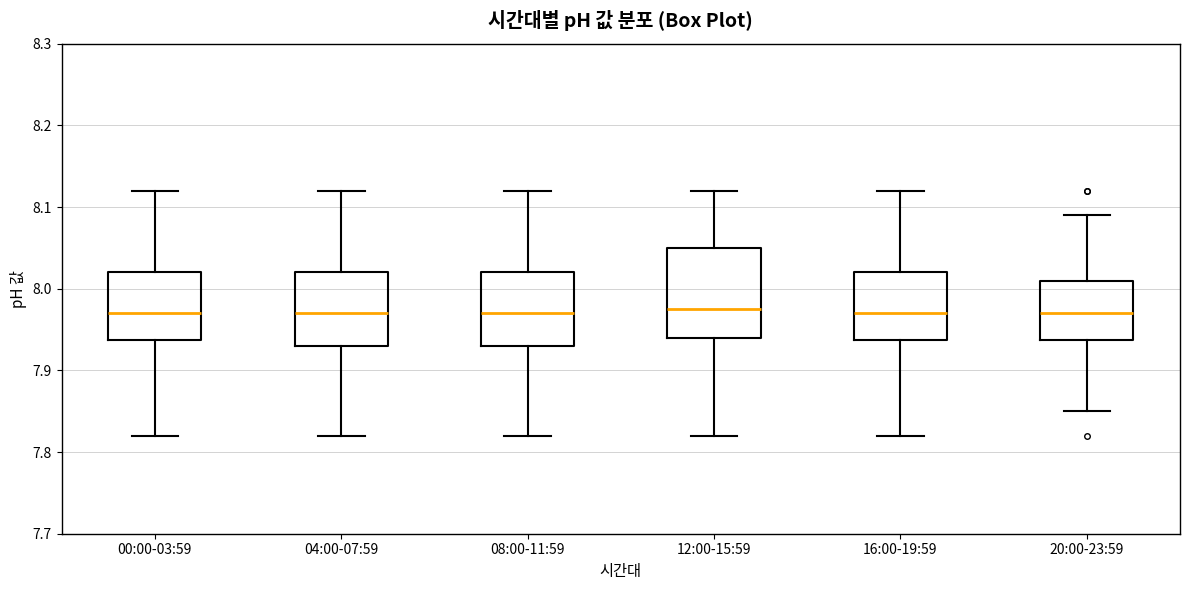

Where does the median line of the box for 04:00-07:59 sit on the y-axis? The values are not printed on the chart, so give them approximately, as read against the axis.

7.97